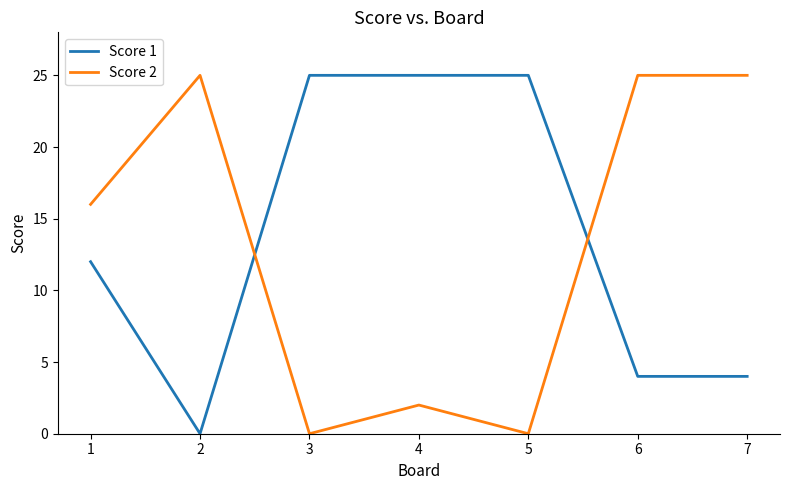

Which series has the largest total across all categories?

Score 1